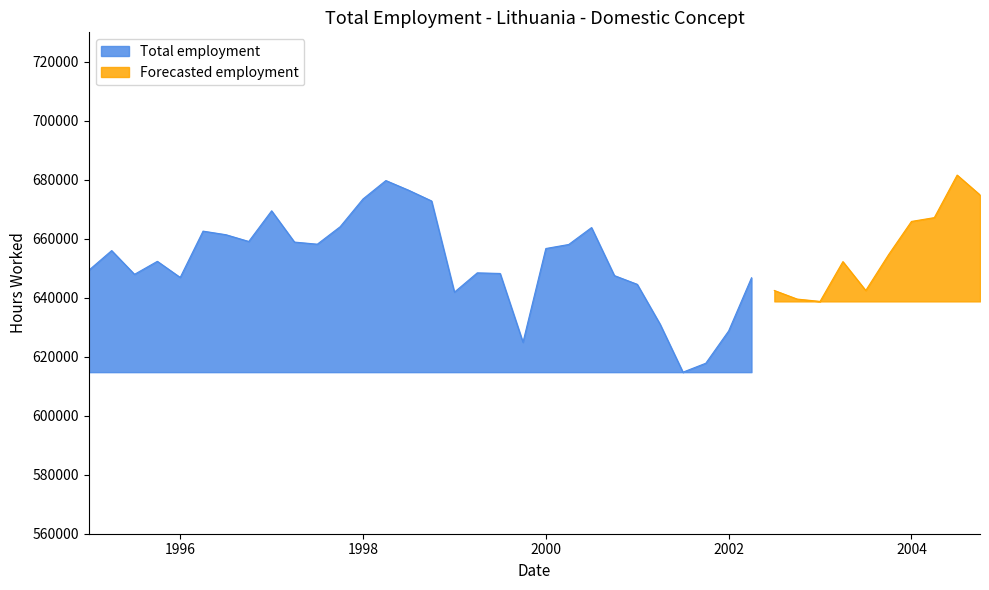

How many values exceed 654642?

20